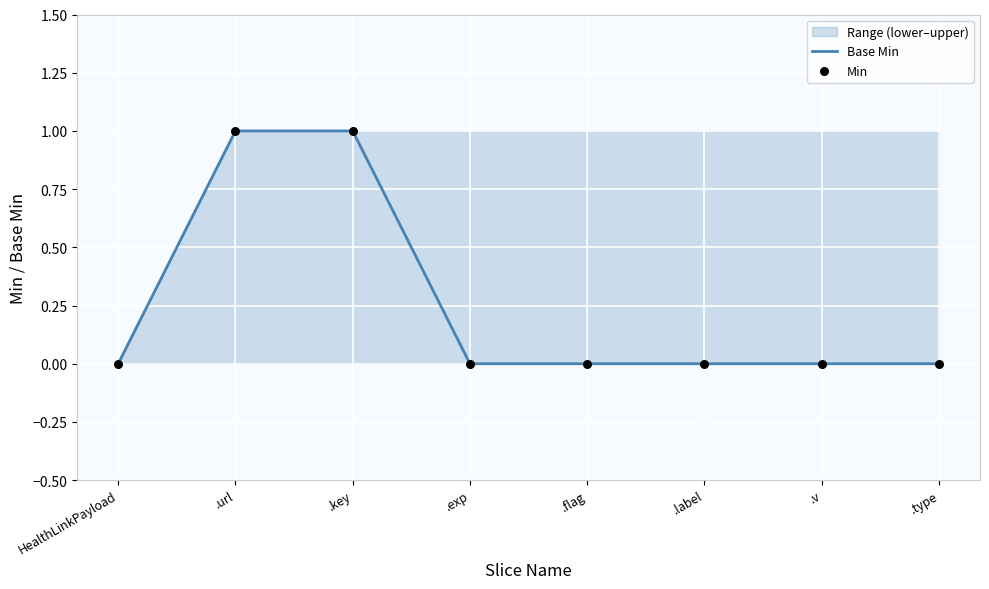

At how many categories does at least one series exceed 0?

2